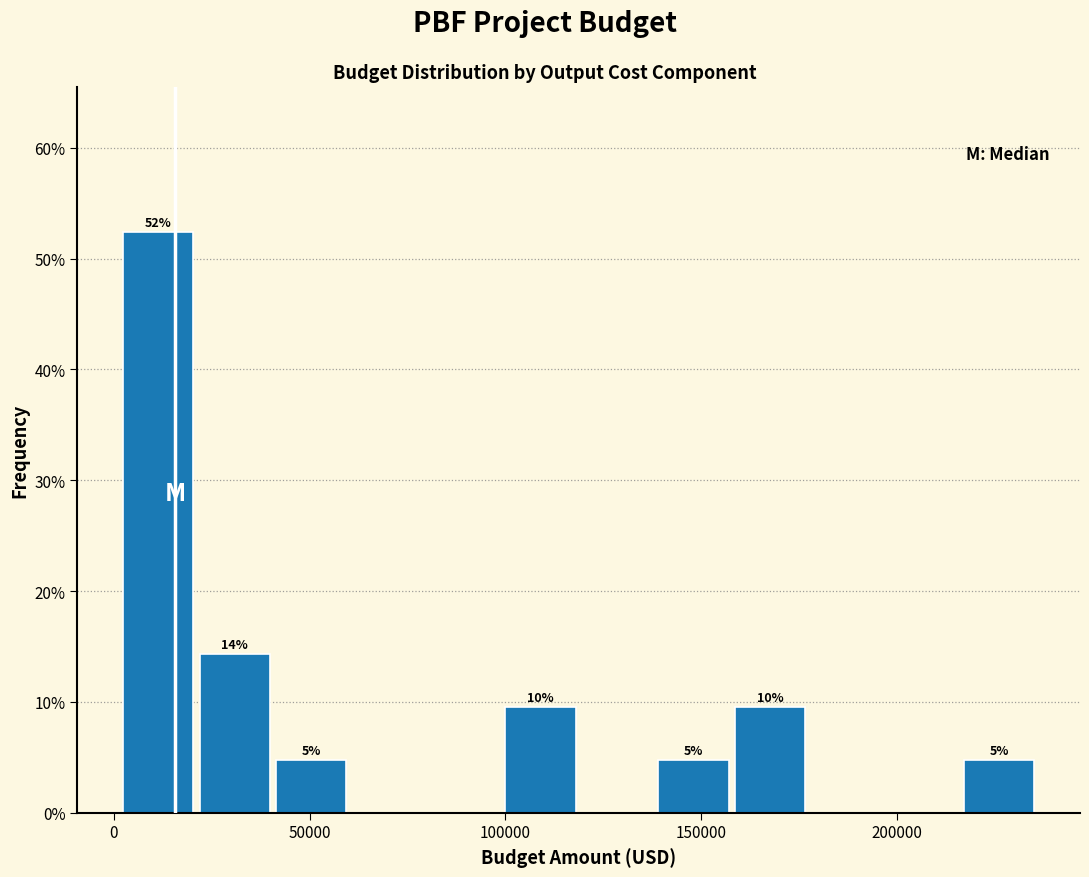

Around what value on the x-axis is the tallest bar? Give the approximate position of its centre, as read against the axis.

10000